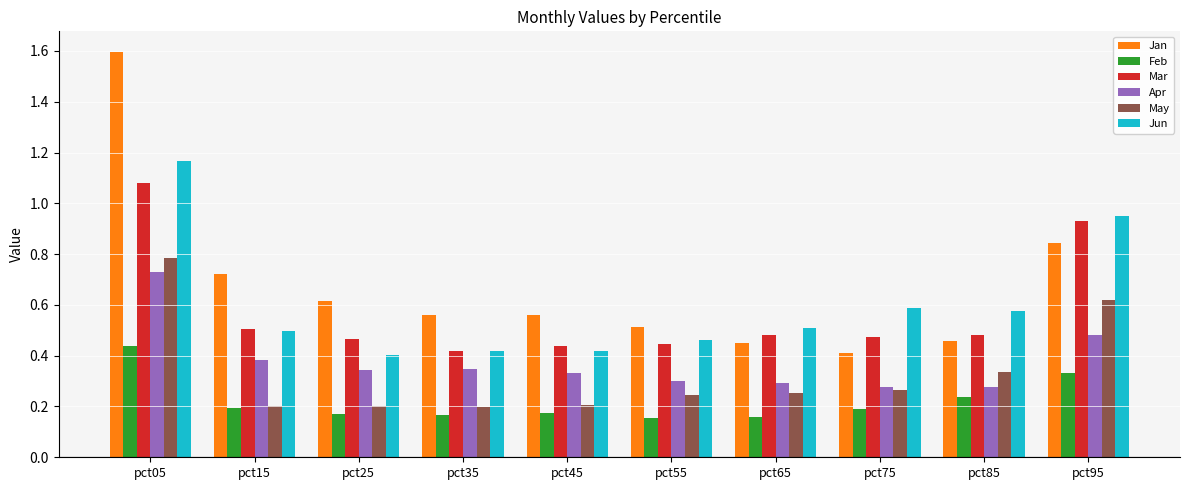

What is the sum of all Jan values?

6.7